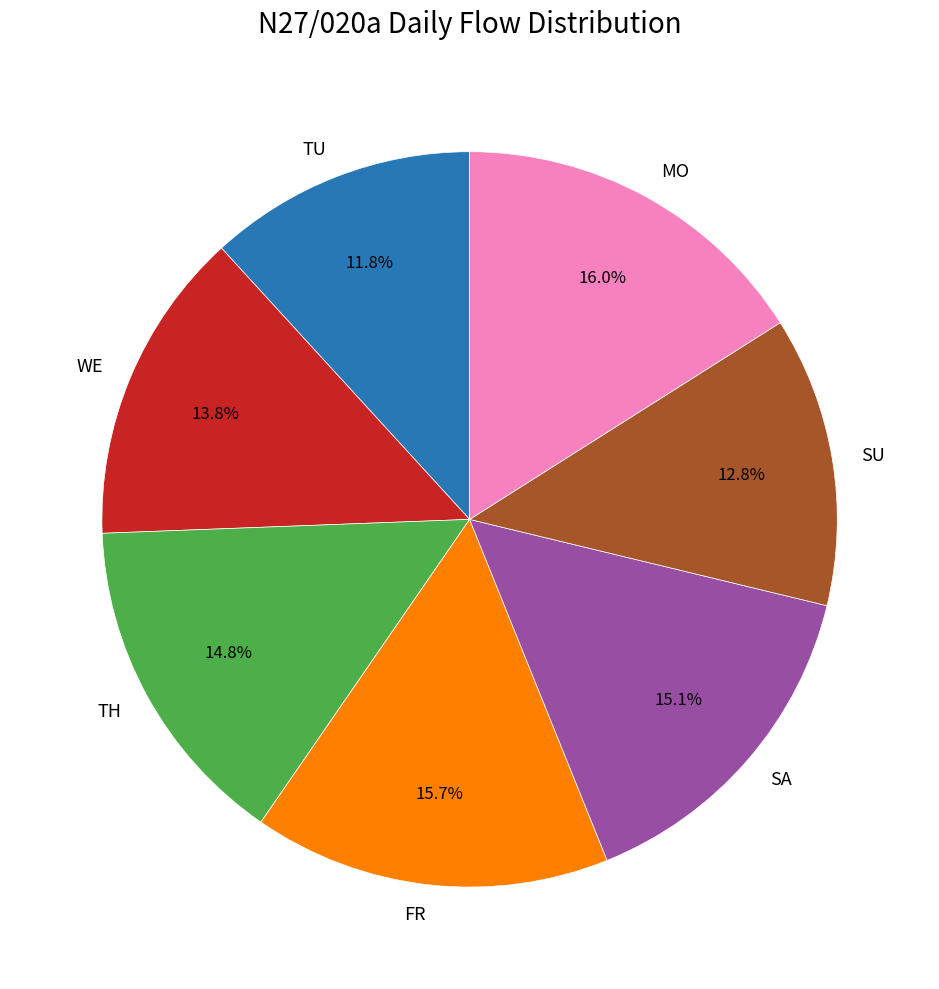

To the nearest percent, what is the difference between the largest and smallest slice percentages?

4%